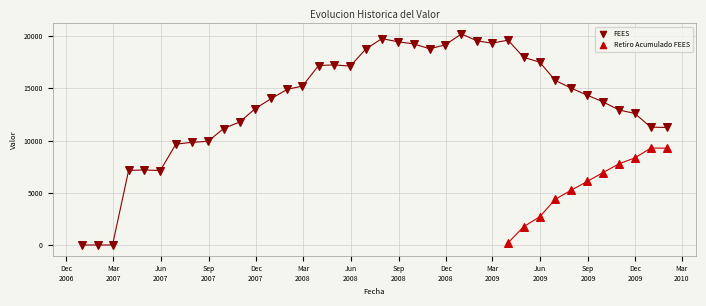

Which series has the largest Y range (max minus min)?

FEES